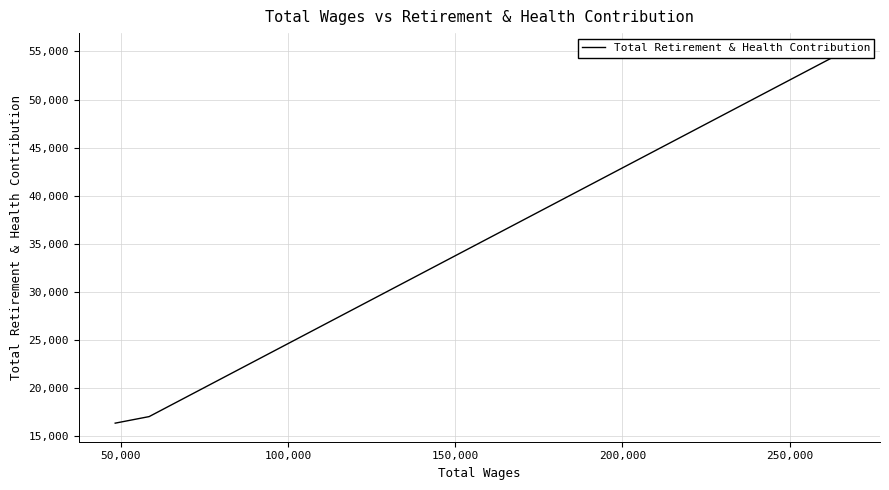

What is the smallest value displayed?

16364